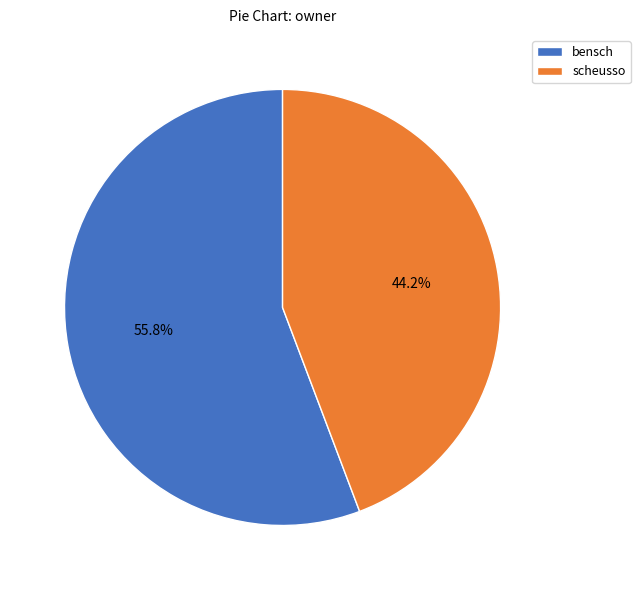

To the nearest percent, what percentage of the pie is bensch?

56%